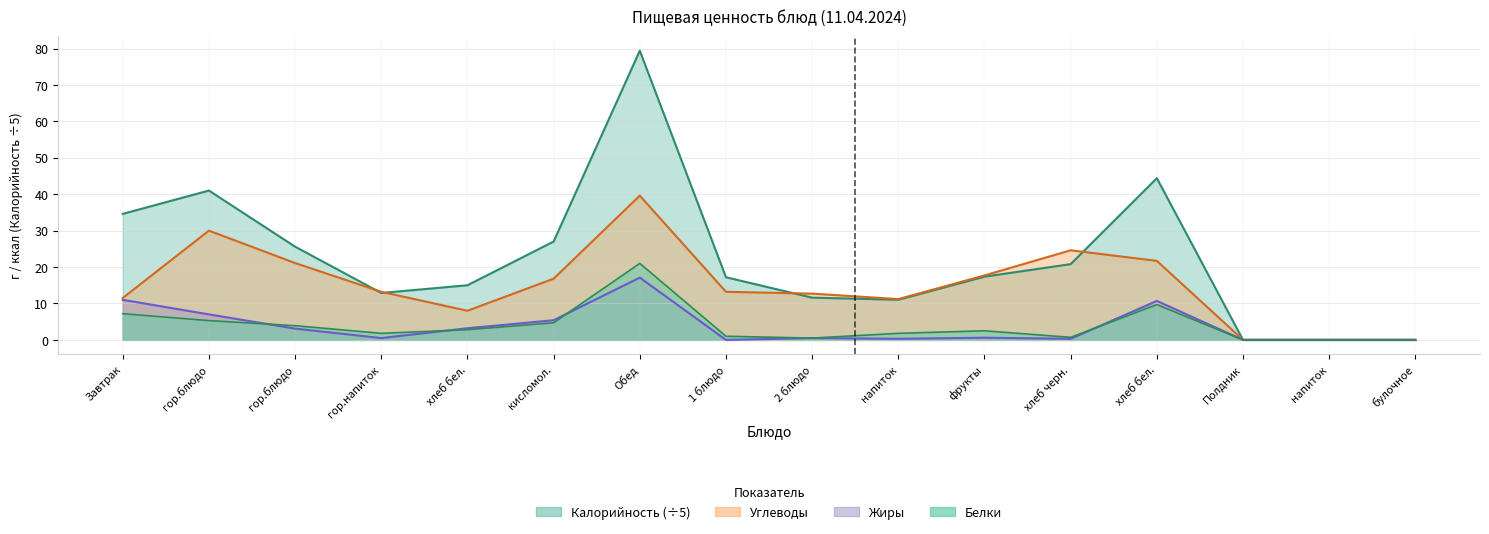

At how many categories does at least one series exceed 26?

5